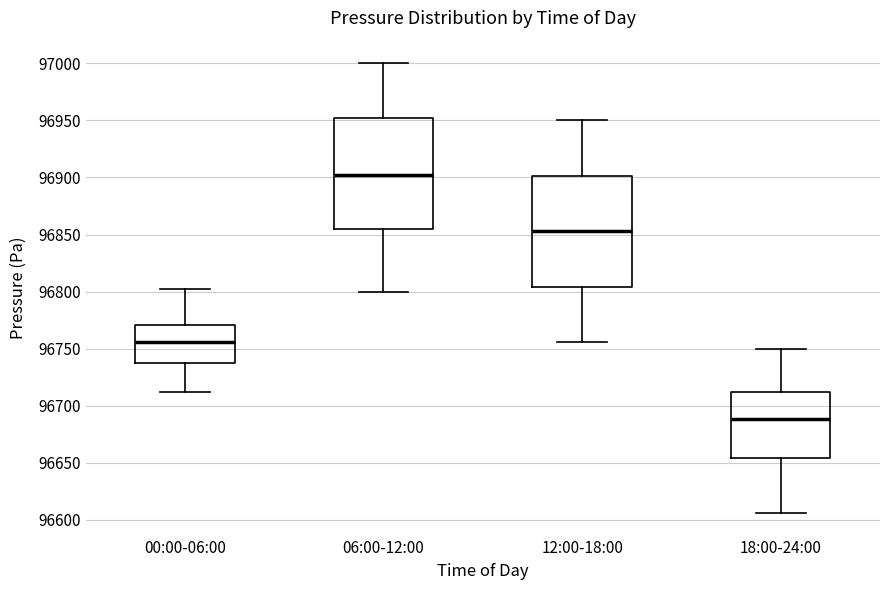

Where does the median line of the box for 00:00-06:00 sit on the y-axis? The values are not printed on the chart, so give them approximately, as read against the axis.

96755